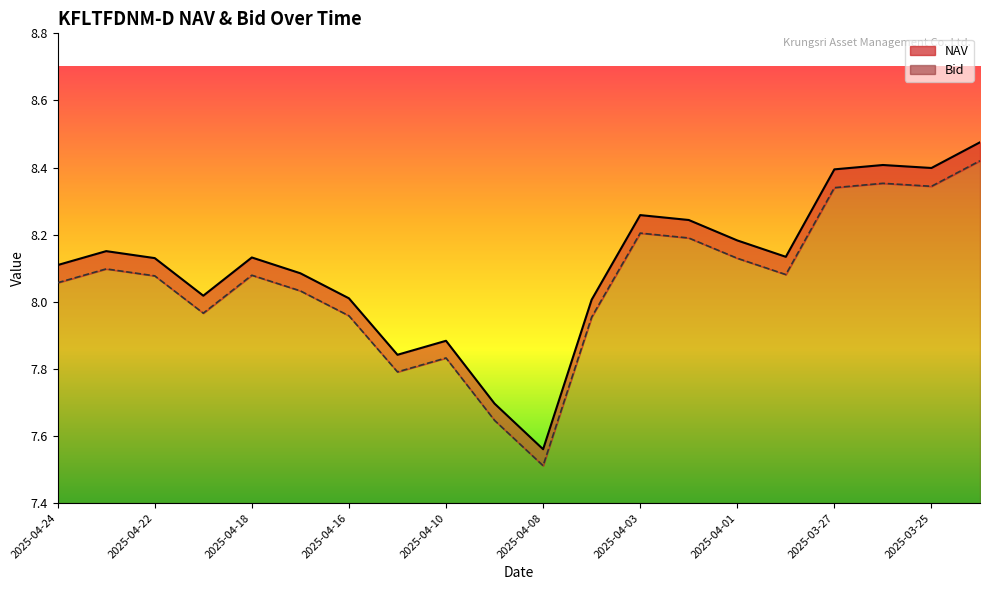

Which category has the lowest value in the Bid series?

2025-04-08